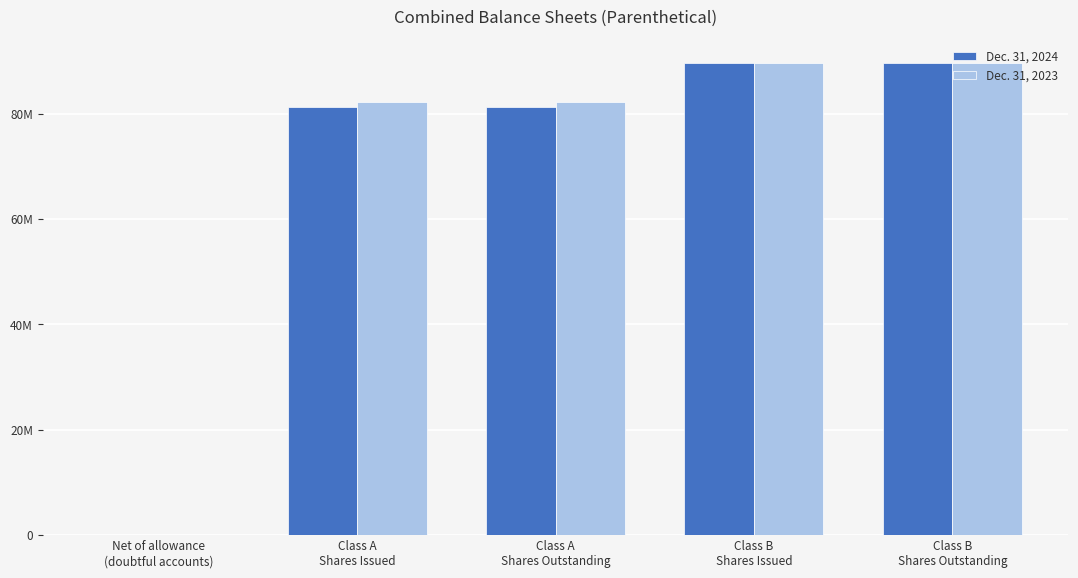

Is it true that Dec. 31, 2024 equals 81203161 at Class A
Shares Outstanding?

True